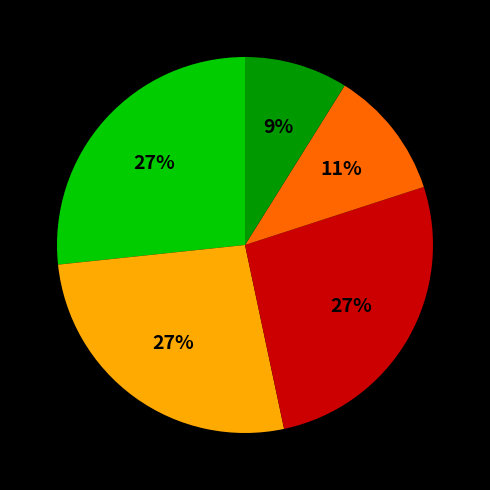

Is there any slice that represents more than half of the pie?

No